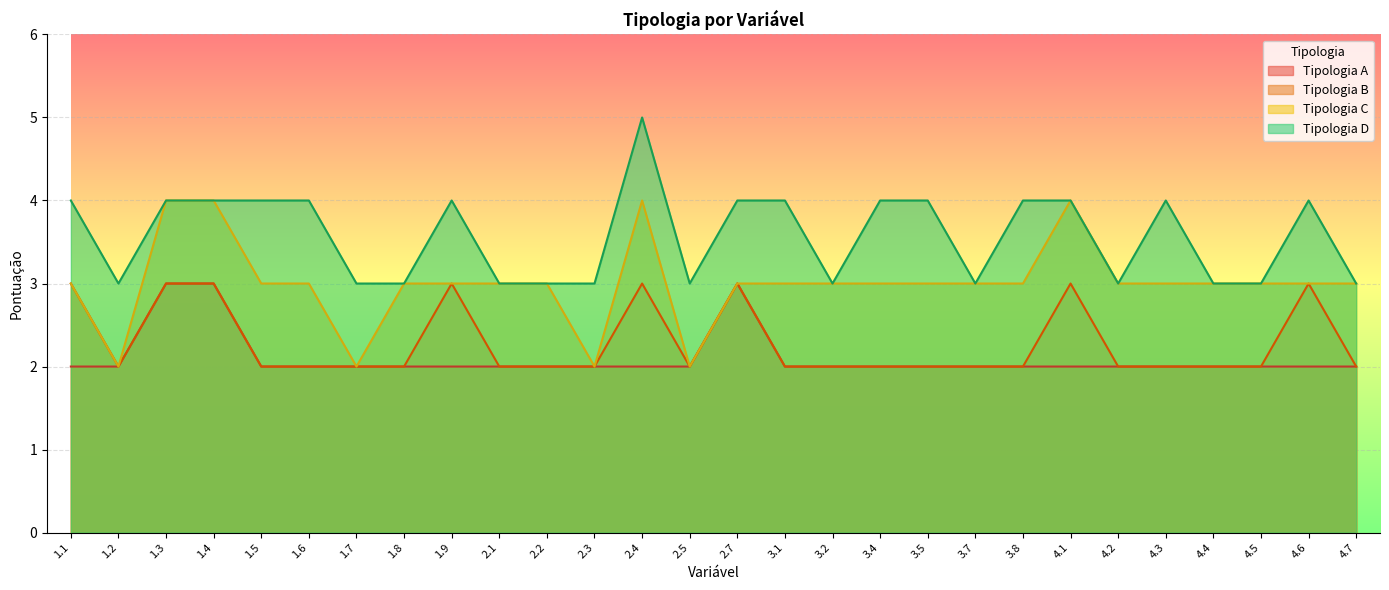

At how many categories does at least one series exceed 2?

28